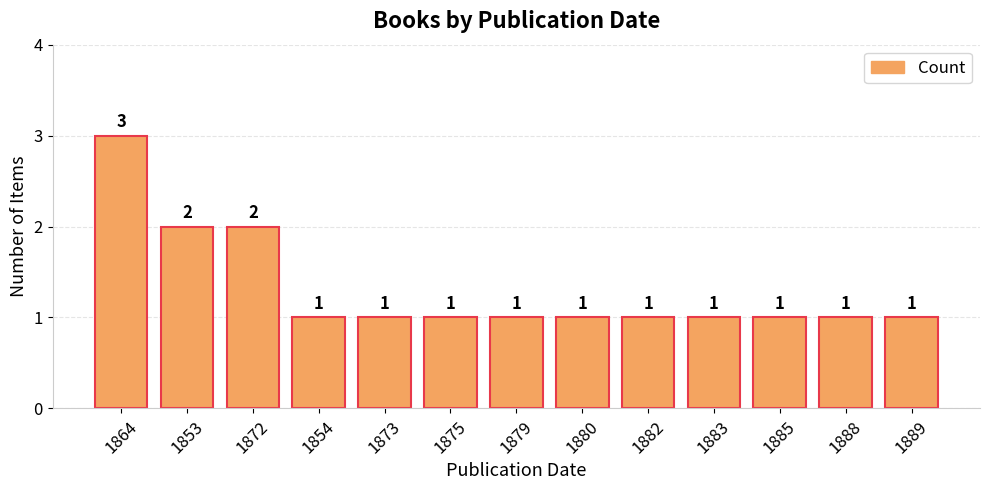

Are the bars grouped side by side (vs. stacked)?

No